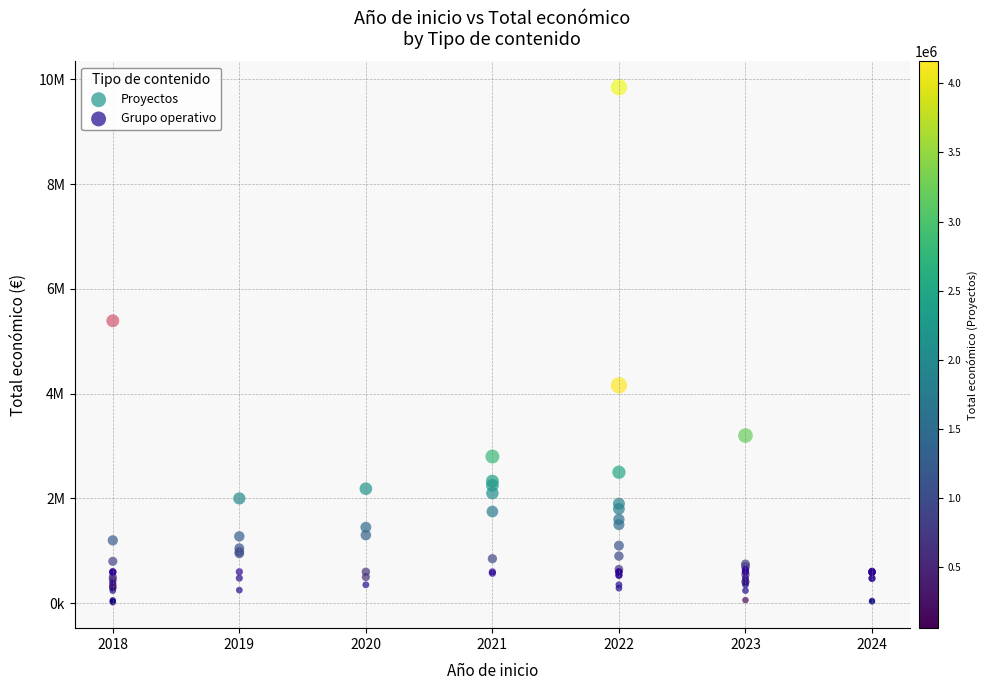

Which series has the largest Y range (max minus min)?

Grupo operativo